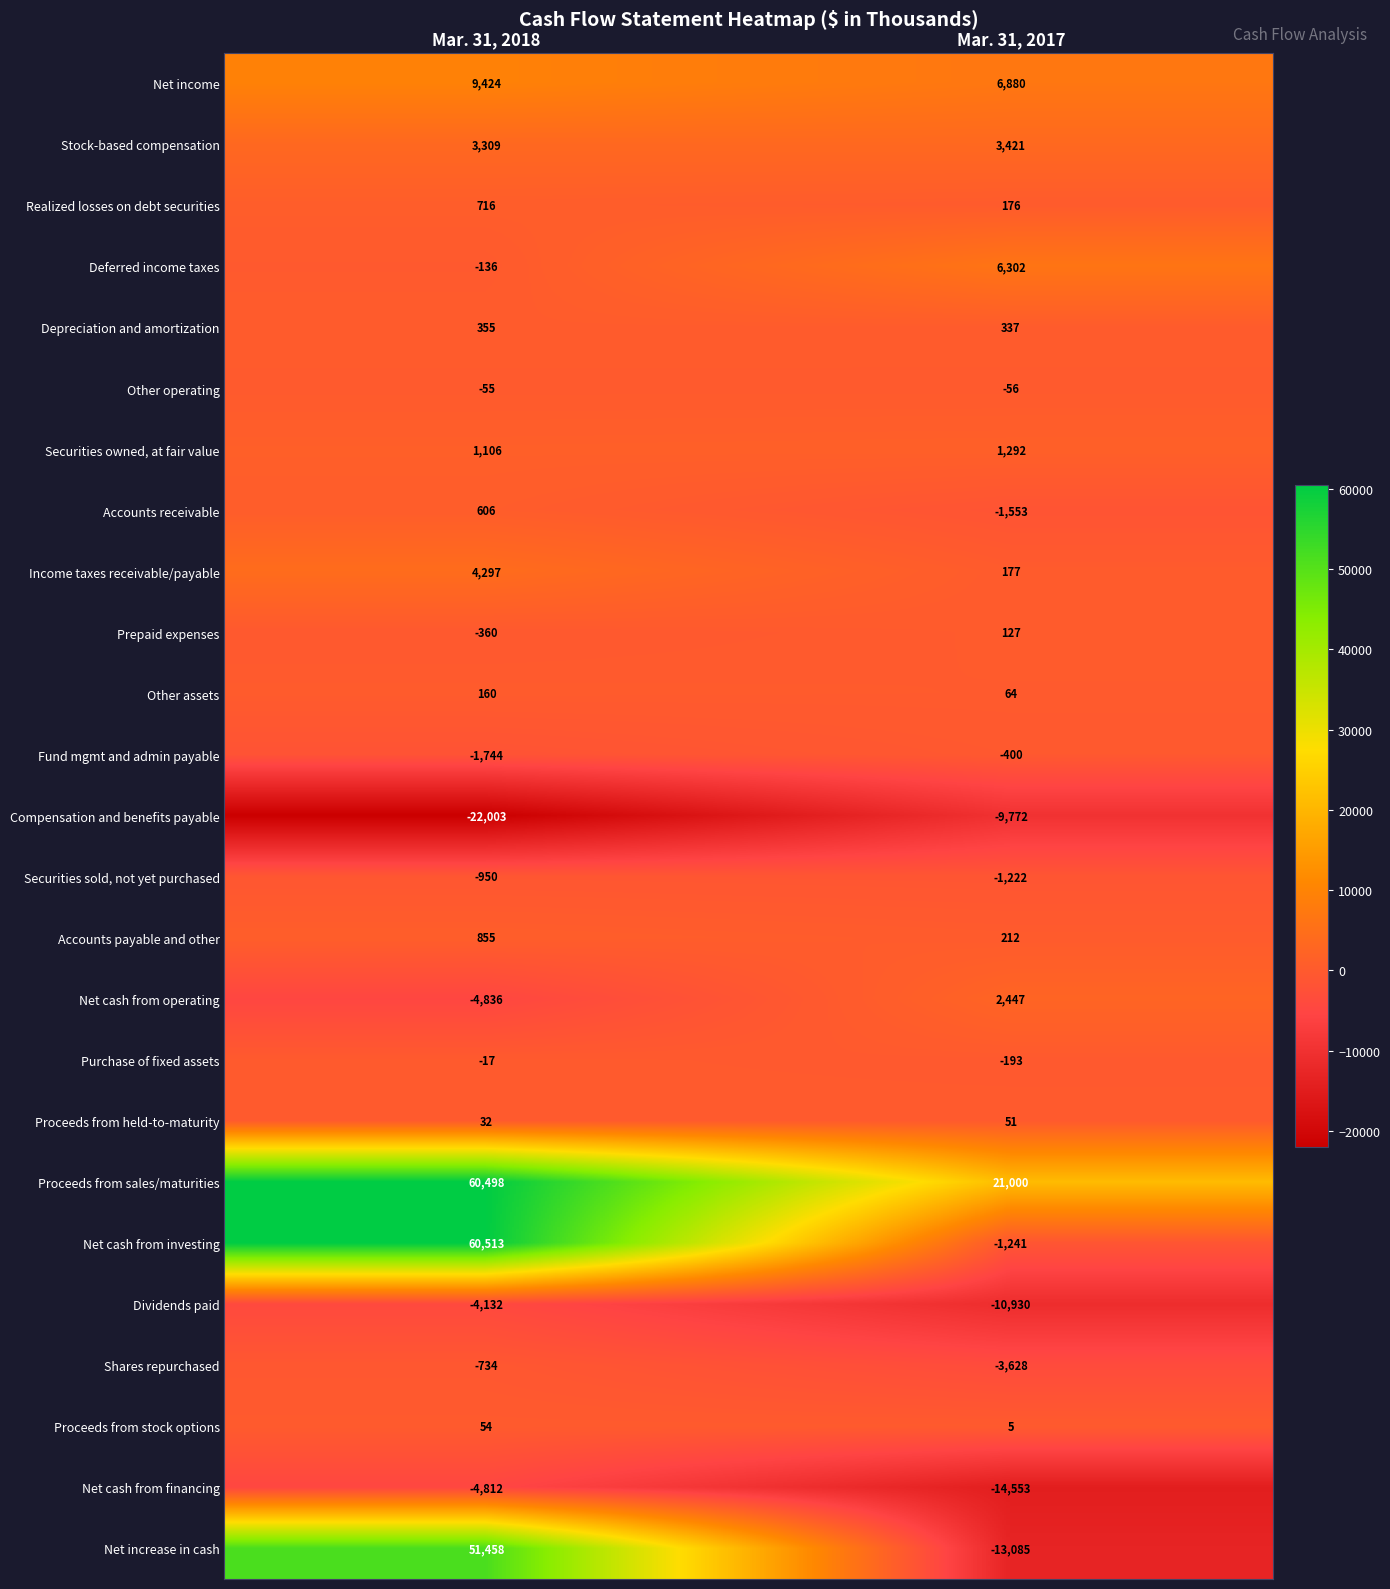

Which series has the widest spread of values?

Net increase in cash